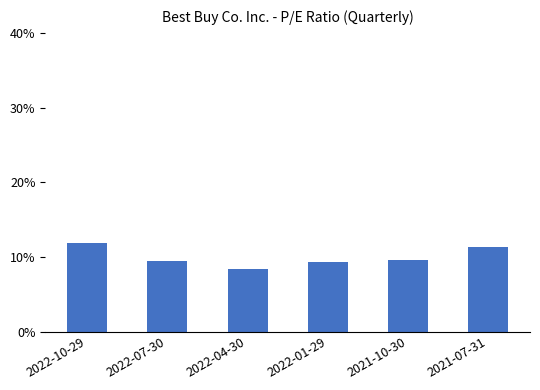

What is the change in value from 2022-07-30 to 2021-07-31?

+1.8